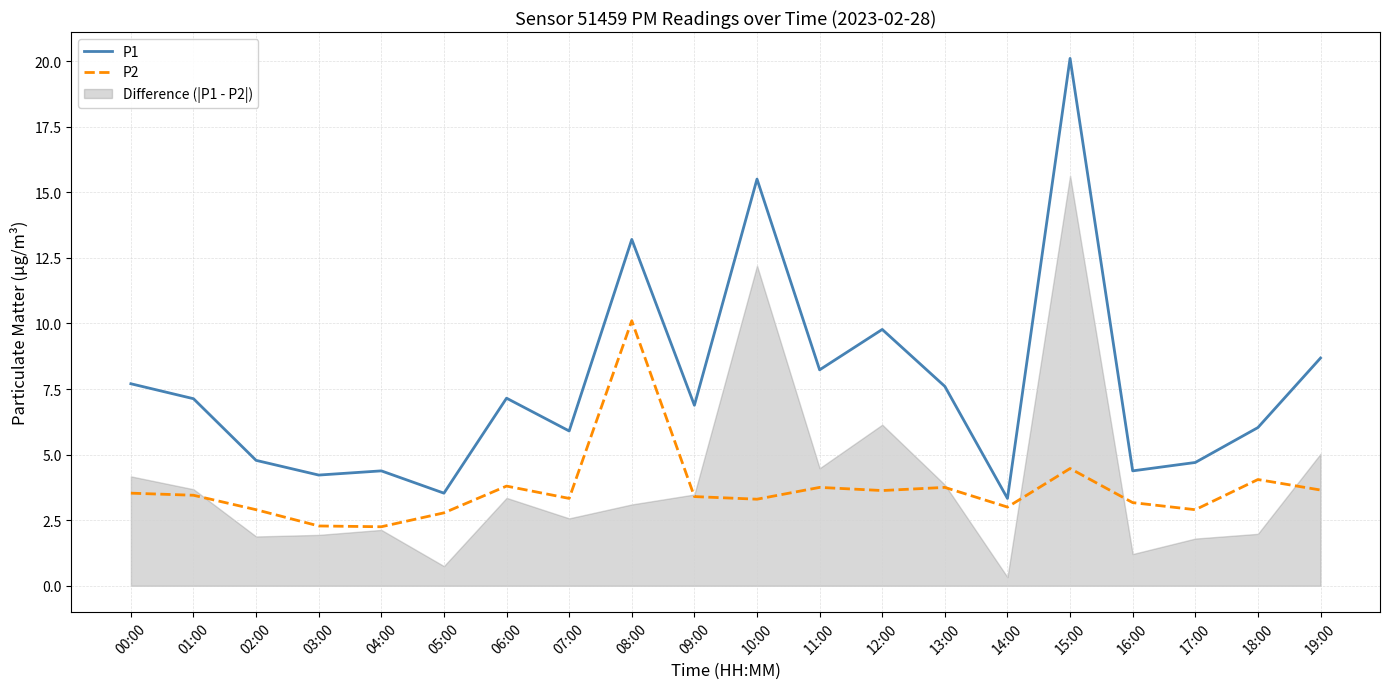

What is the label of the 20th point from the right?

00:00